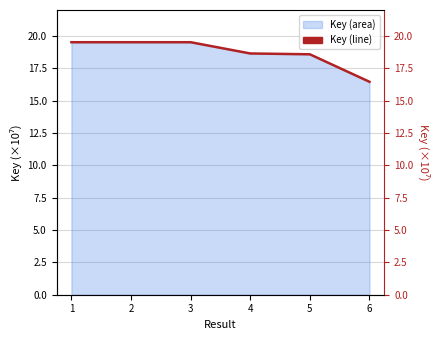

Rank the categories by value from lowest to highest.

6, 5, 4, 2, 3, 1